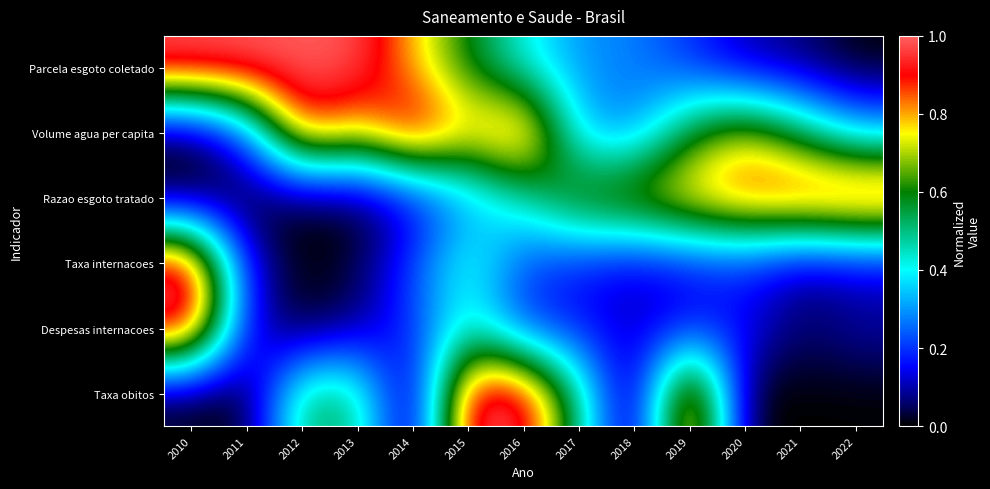

Reading right to left, what are all the values shown in this chart?

Parcela esgoto coletado: 2022=0.0	2021=0.1	2020=0.1	2019=0.2	2018=0.3	2017=0.3	2016=0.4	2015=0.6	2014=0.8	2013=1.0	2012=1.0	2011=1.0	2010=1.0
Volume agua per capita: 2022=0.3	2021=0.5	2020=0.7	2019=0.6	2018=0.3	2017=0.3	2016=0.9	2015=0.8	2014=1.0	2013=0.8	2012=0.9	2011=0.2	2010=0.0
Razao esgoto tratado: 2022=1.0	2021=0.9	2020=0.9	2019=0.8	2018=0.7	2017=0.7	2016=0.4	2015=0.3	2014=0.1	2013=0.0	2012=0.0	2011=0.0	2010=0.0
Taxa internacoes: 2022=0.1	2021=0.1	2020=0.2	2019=0.2	2018=0.1	2017=0.2	2016=0.2	2015=0.5	2014=0.2	2013=0.0	2012=0.0	2011=0.1	2010=1.0
Despesas internacoes: 2022=0.1	2021=0.1	2020=0.2	2019=0.2	2018=0.1	2017=0.2	2016=0.2	2015=0.4	2014=0.2	2013=0.1	2012=0.0	2011=0.1	2010=1.0
Taxa obitos: 2022=0.0	2021=0.0	2020=0.0	2019=1.0	2018=0.0	2017=0.5	2016=1.0	2015=1.0	2014=0.0	2013=0.5	2012=0.5	2011=0.0	2010=0.0